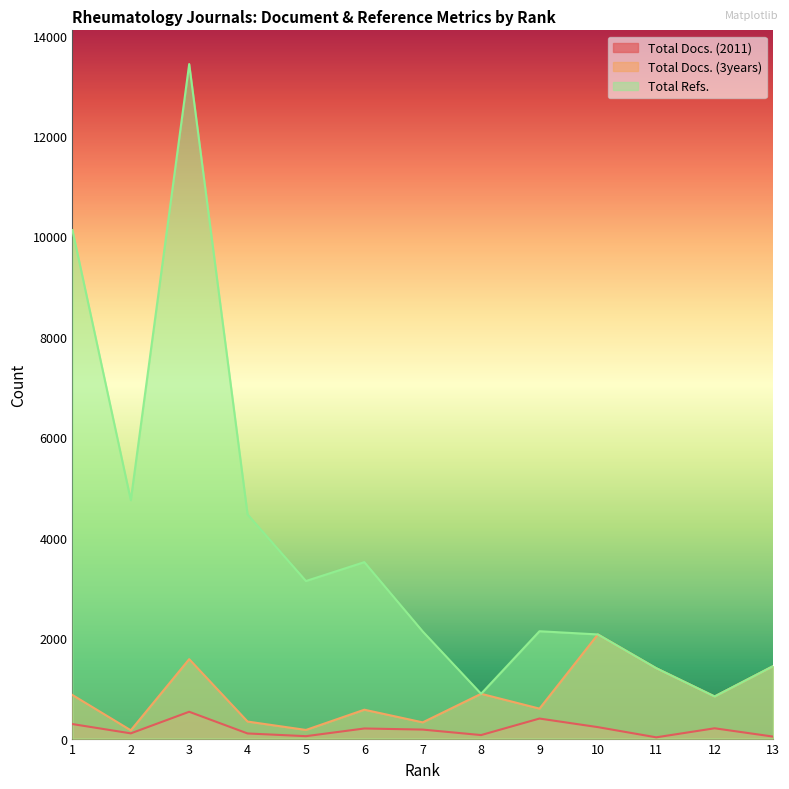

How many data points in Total Docs. (3years) are above 839?

6